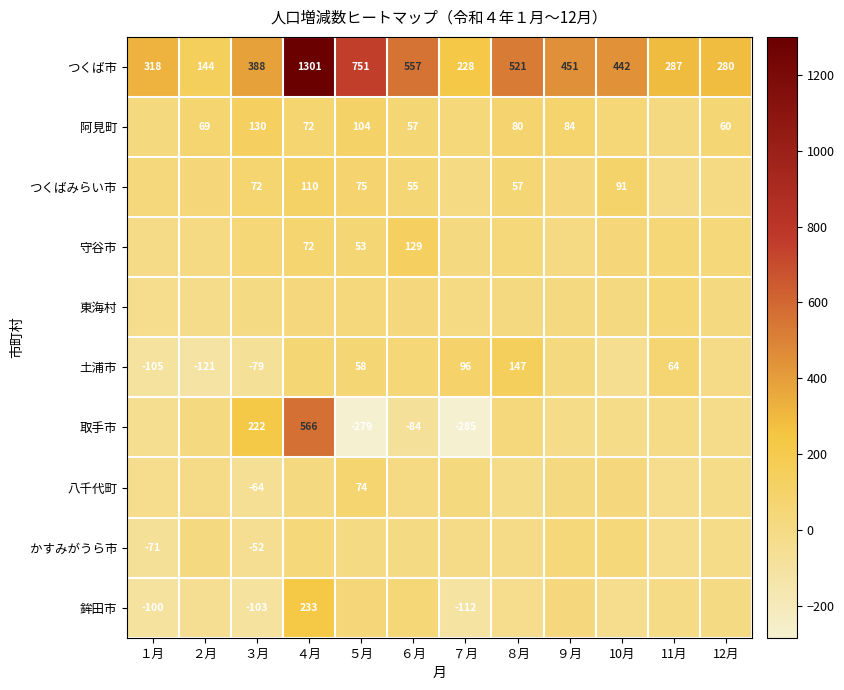

What is the minimum value for つくば市?

144